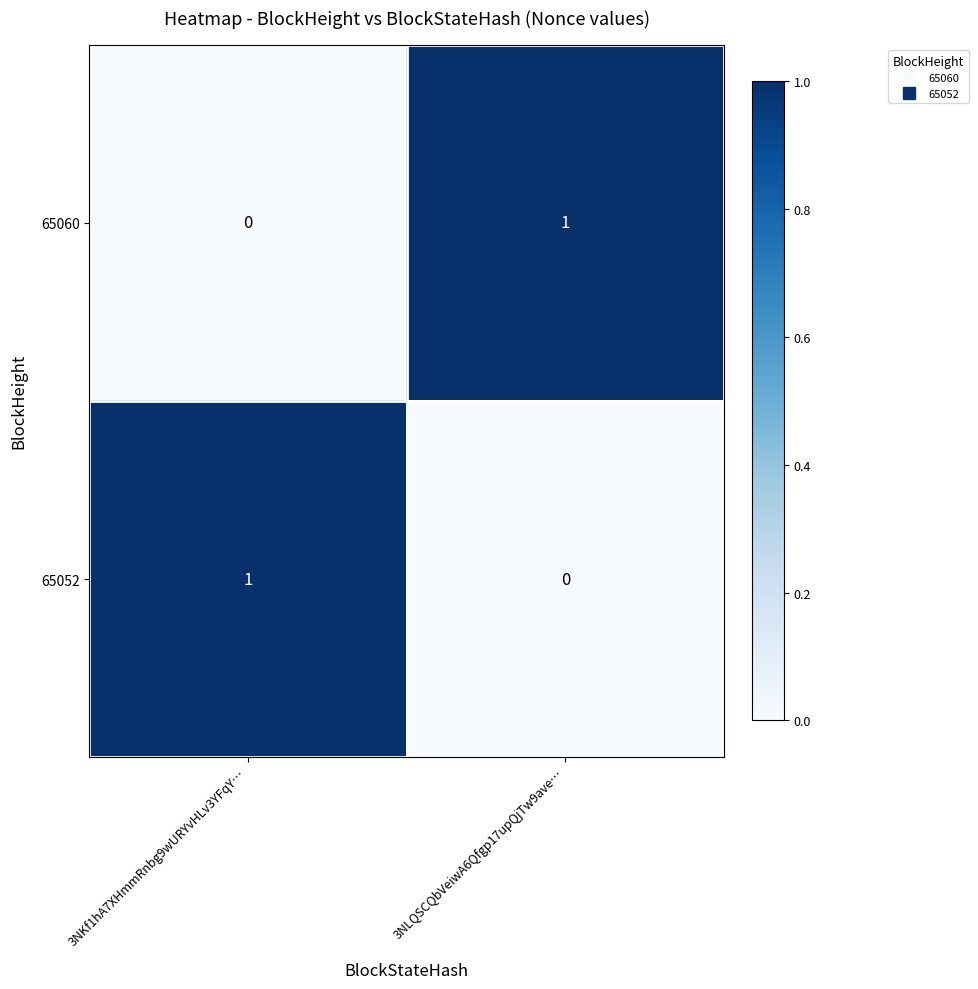

What is the difference between the highest and lowest values at 3NLQSCQbVeiwA6Qfgp17upQjTw9ave…?

1